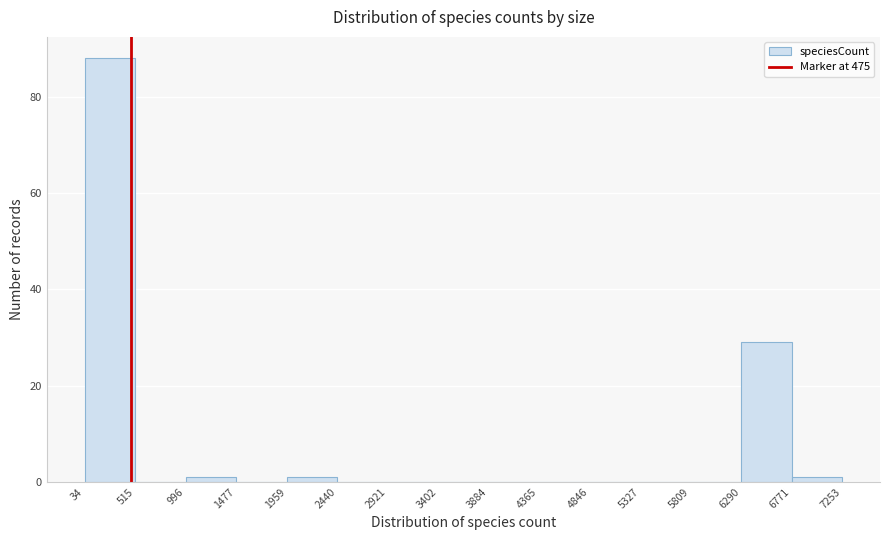

What is the height of the bar covering 6290 to 6771 on the x-axis? The values are not printed on the chart, so give them approximately, as read against the axis.

30